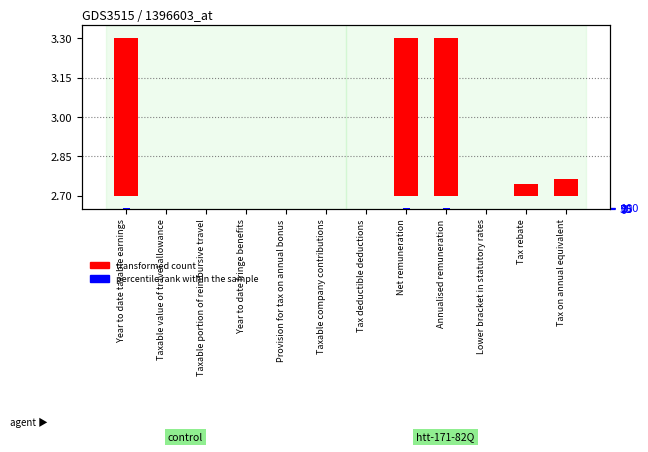

How many distinct data groups are displayed?

2